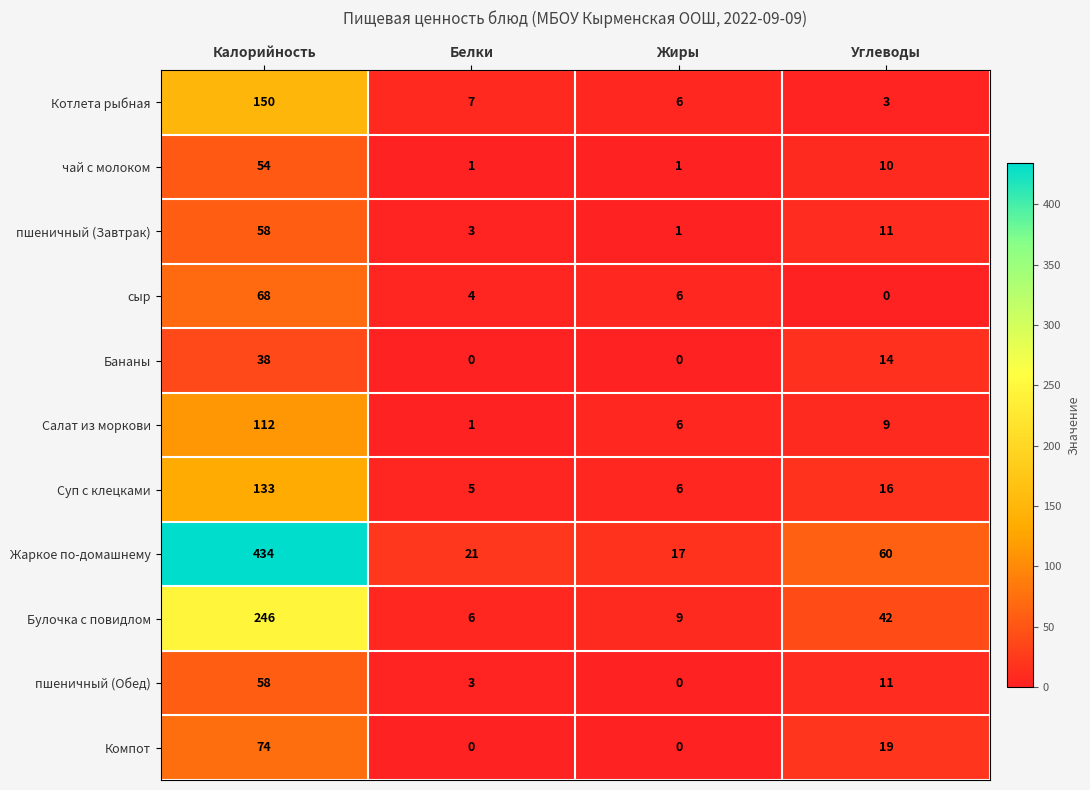

At which label does чай с молоком first exceed 10?

Калорийность